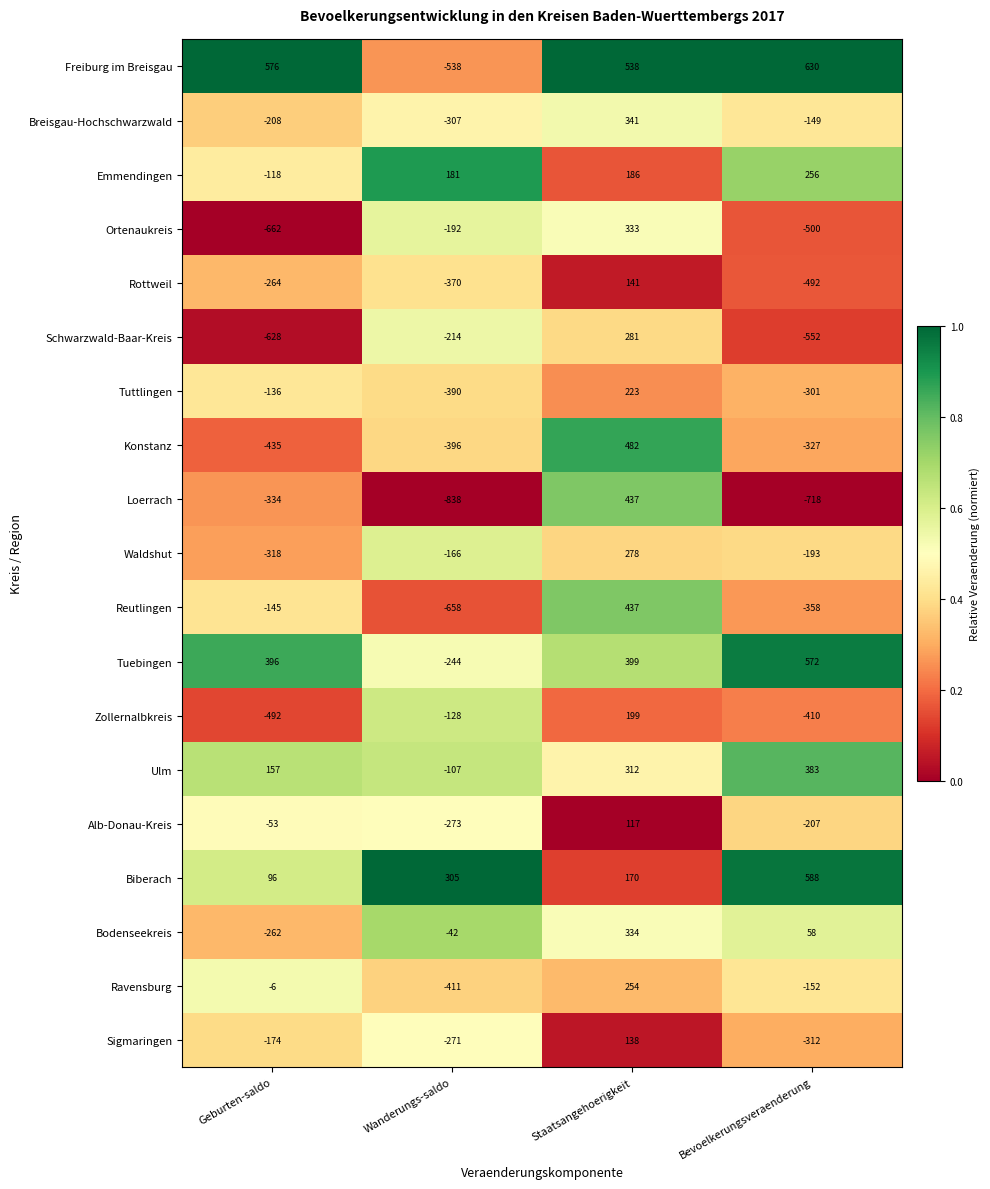

At which label does Loerrach first exceed -334?

Staatsangehoerigkeit